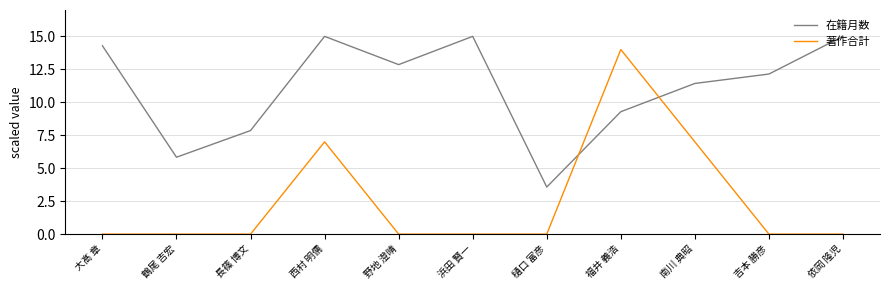

What is the maximum value shown in the chart?

15.0